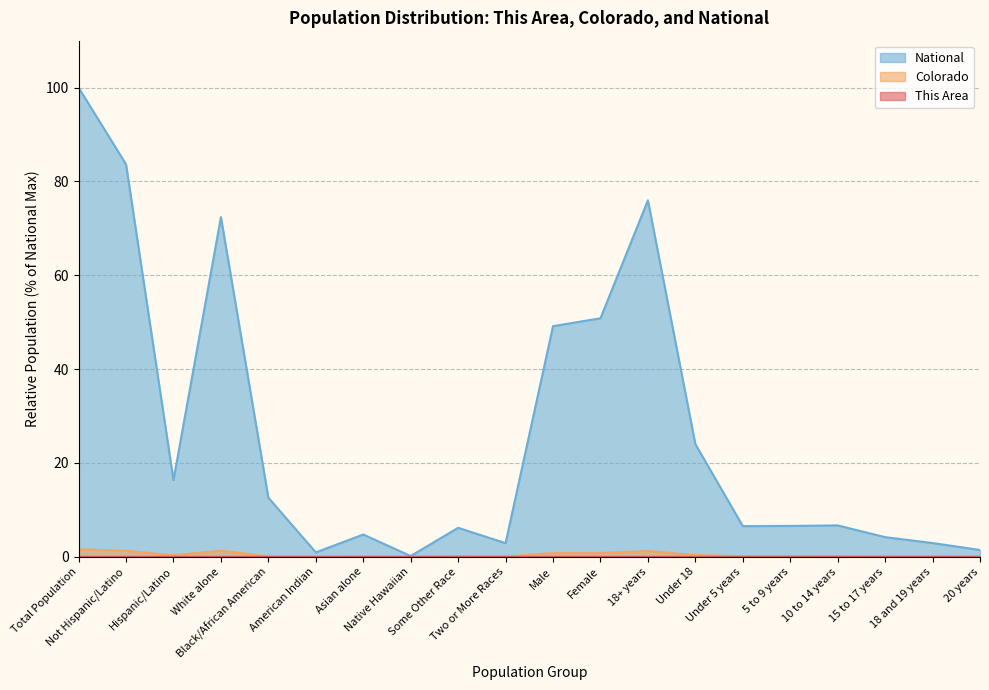

At which category does Colorado reach its first local peak?

White alone